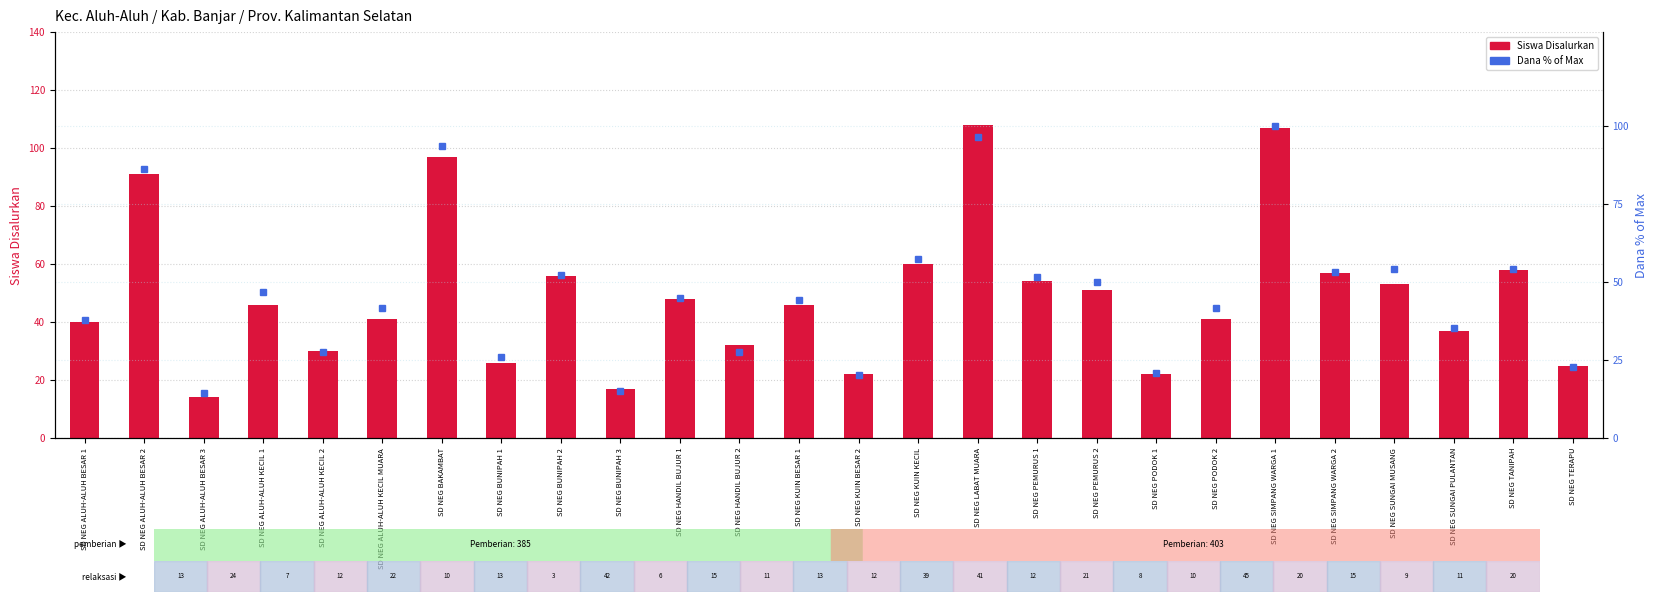

List the series in order of their overall mean, highest first.

Siswa Disalurkan, Dana % of Max